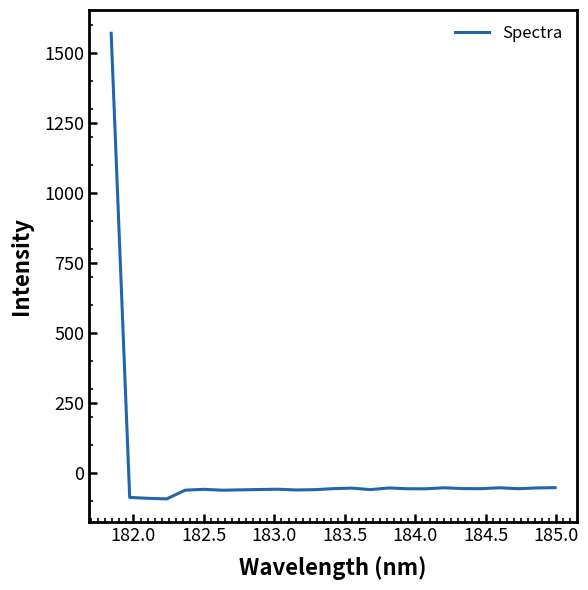

What is the difference between the maximum and minimum values?

1665.1